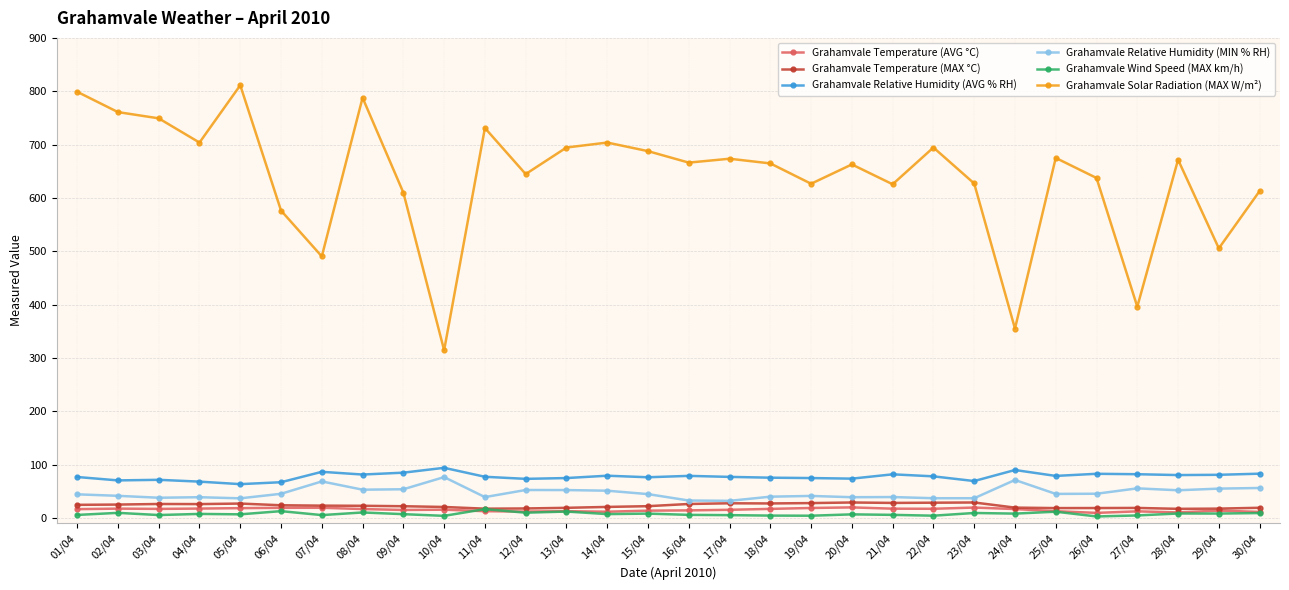

What is the sum of the Grahamvale Solar Radiation (MAX W/m²) values at 25/04 and 04/04?

1378.8